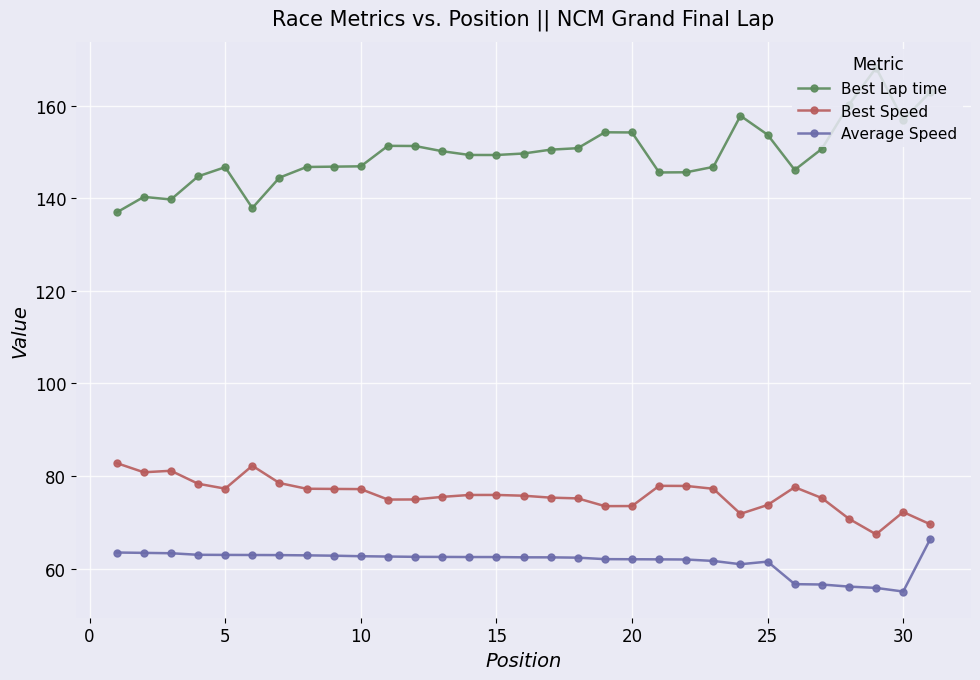

What is the value of the Best Speed point at the 2nd from the left?

80.8